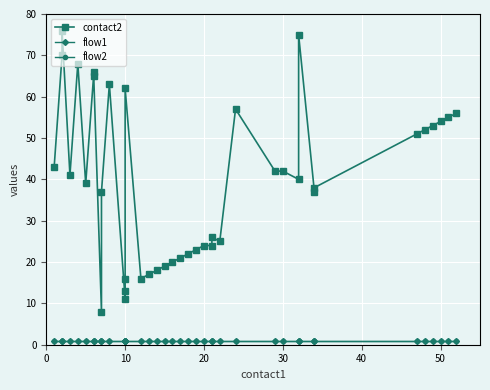

What are all the series names shown in the legend?

contact2, flow1, flow2